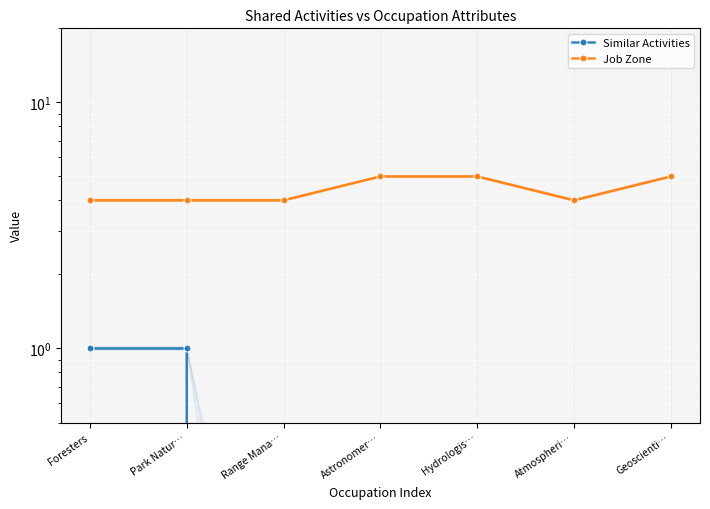

List the series in order of their peak value, highest first.

Job Zone, Similar Activities